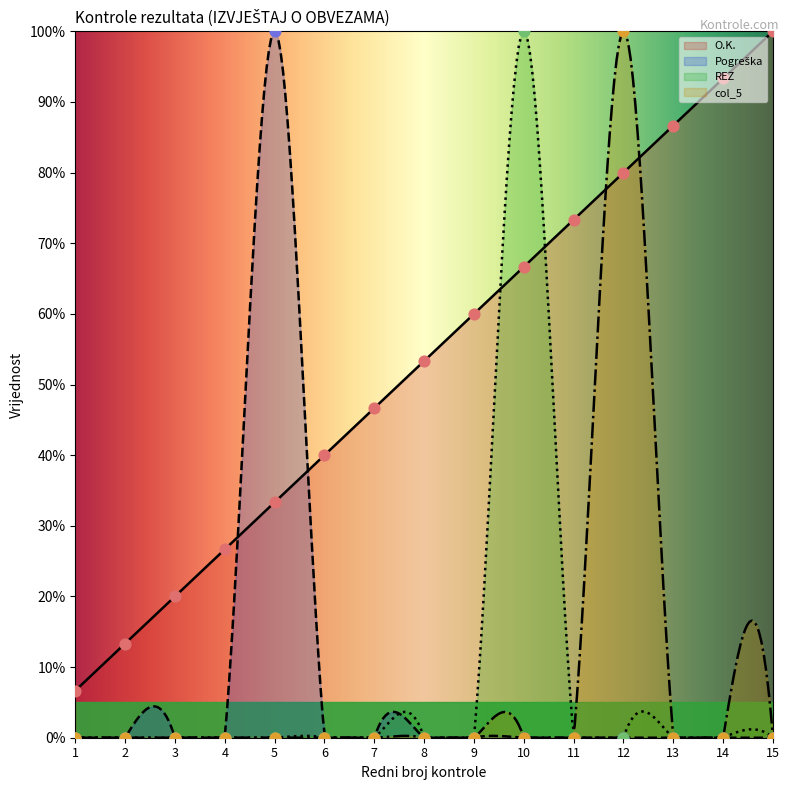

What are all the series names shown in the legend?

O.K., Pogreška, REZ, col_5